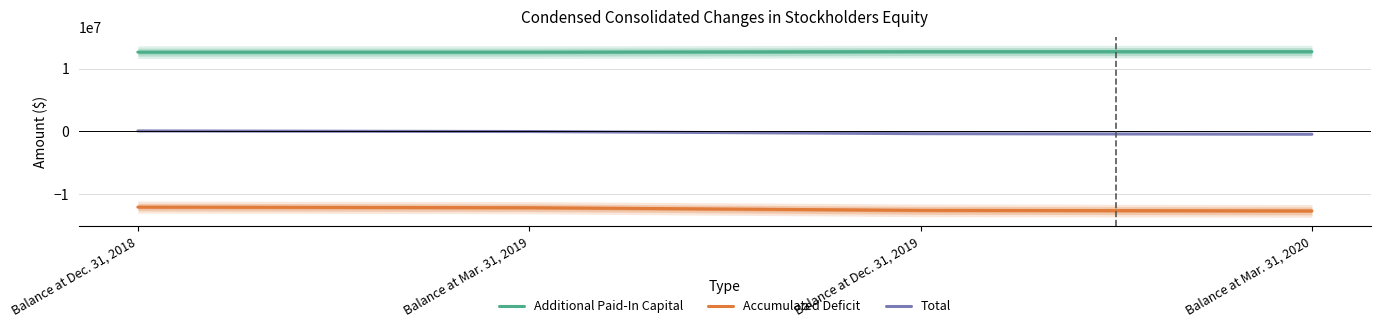

Rank the series by their average value, from highest to lowest.

Additional Paid-In Capital, Total, Accumulated Deficit